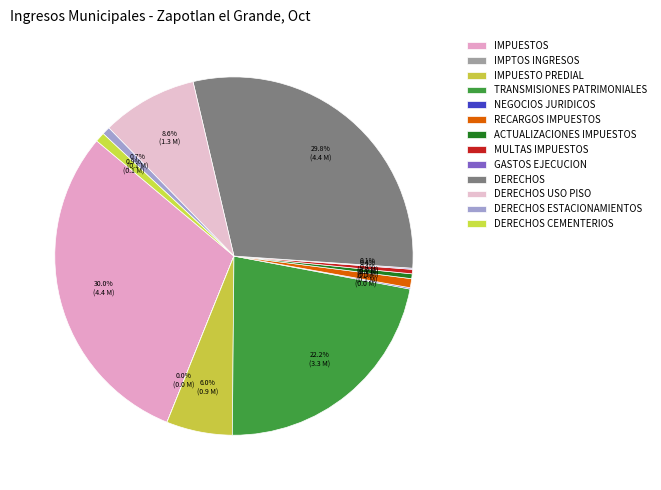

How many segments does this pie chart have?

13